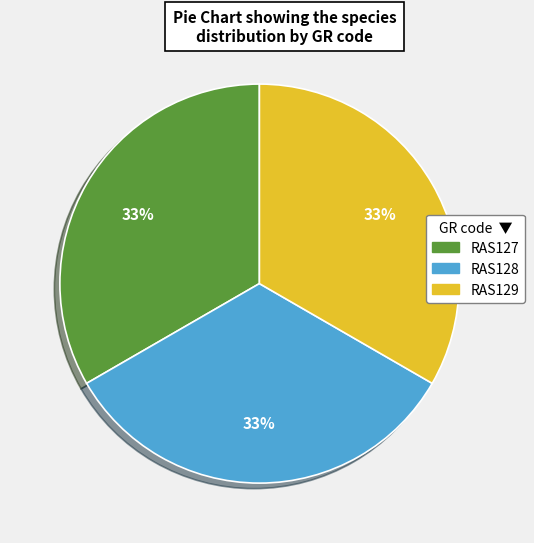

What is the ratio of the value at RAS128 to the value at RAS129?

1.0